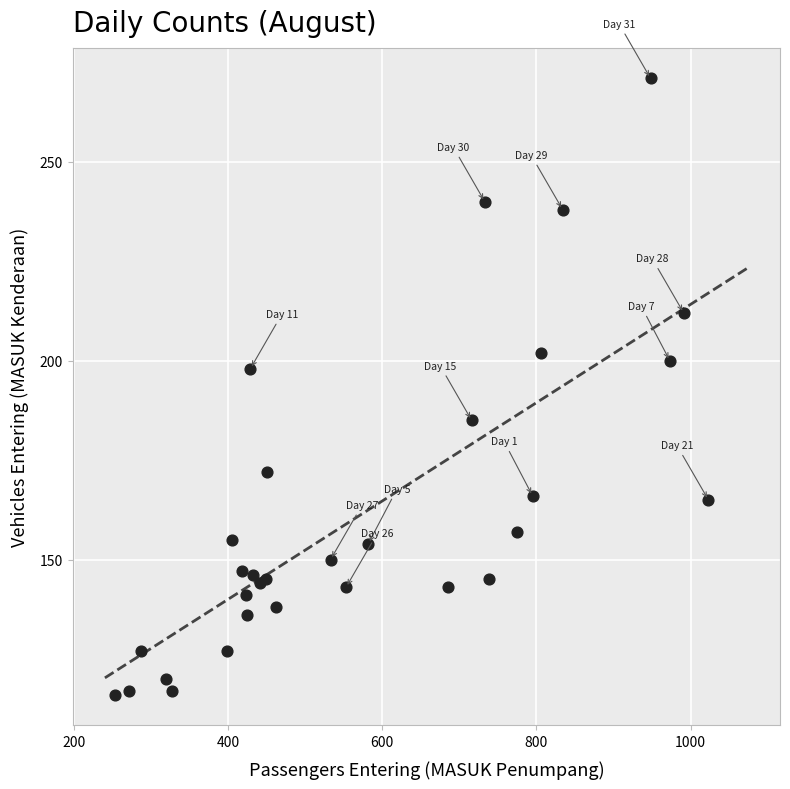

What Y value in the scatter plot is closest to 193?

198